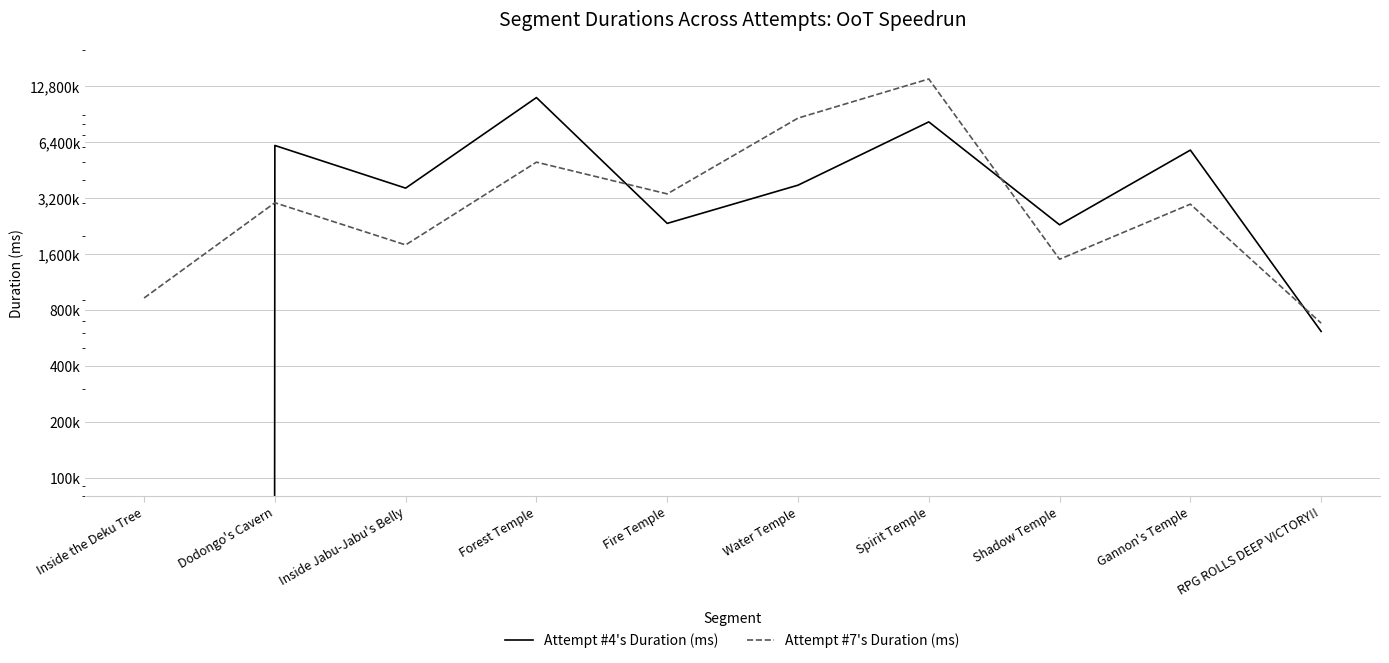

At which category is the sum across all series the highest?

Spirit Temple